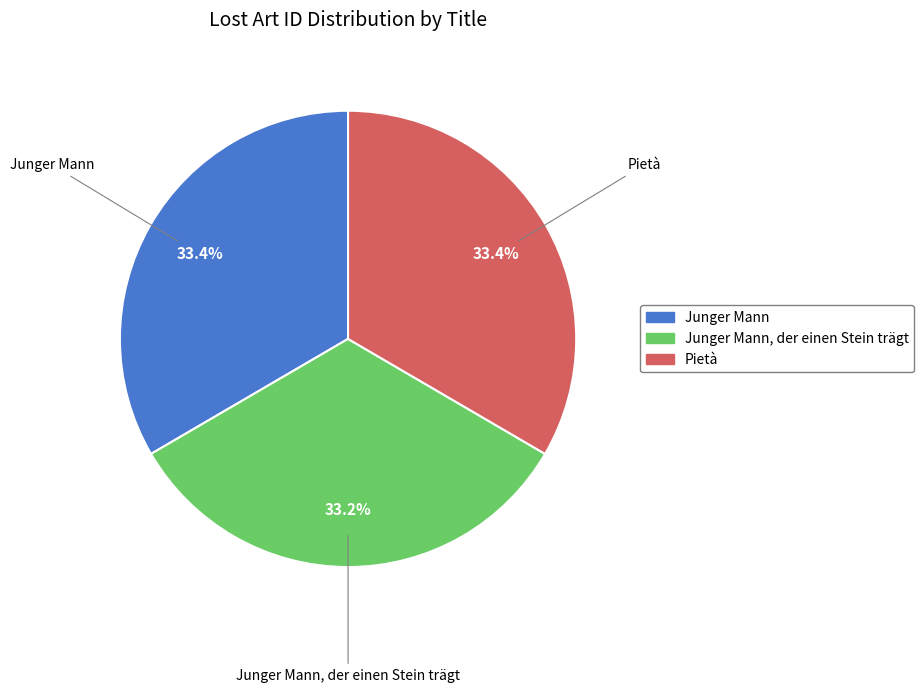

Is there any slice that represents more than half of the pie?

No